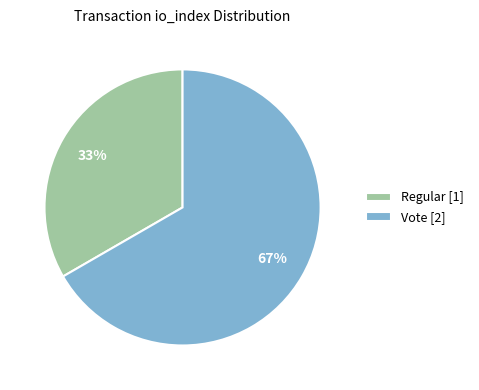

Rank the categories by value from lowest to highest.

Regular [1], Vote [2]